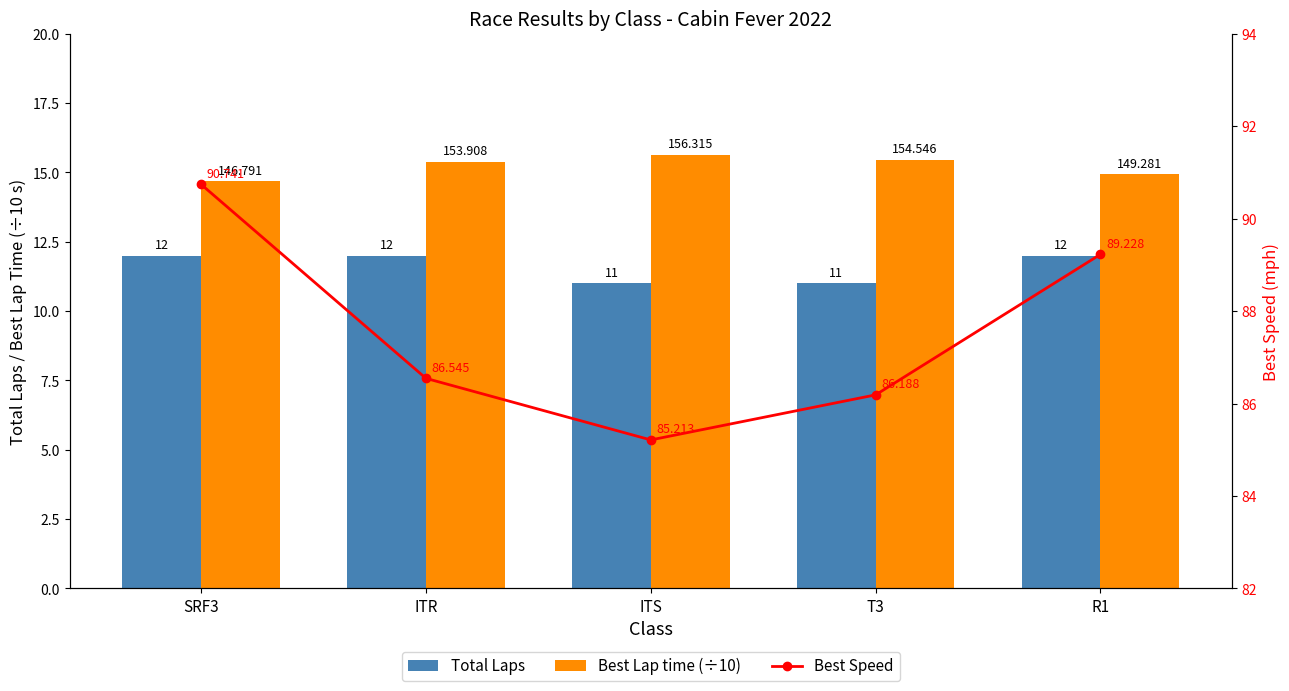

How many data points in Best Lap time (÷10) are less than 15?

2